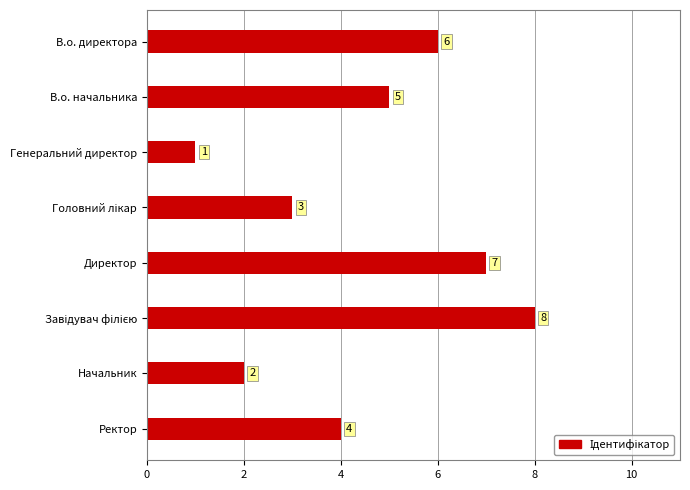

How many values are between 3 and 7?

5